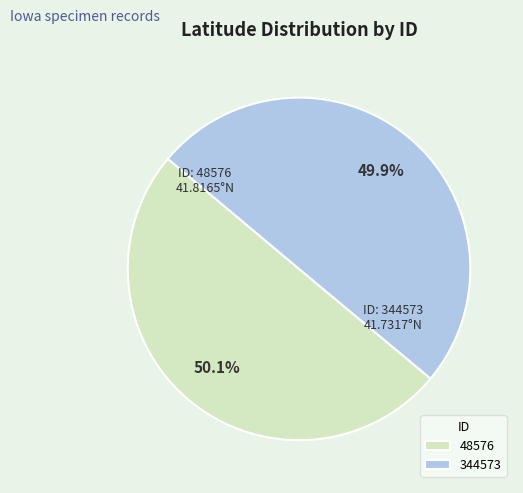

Is it true that 48576 is 50% of the pie?

True